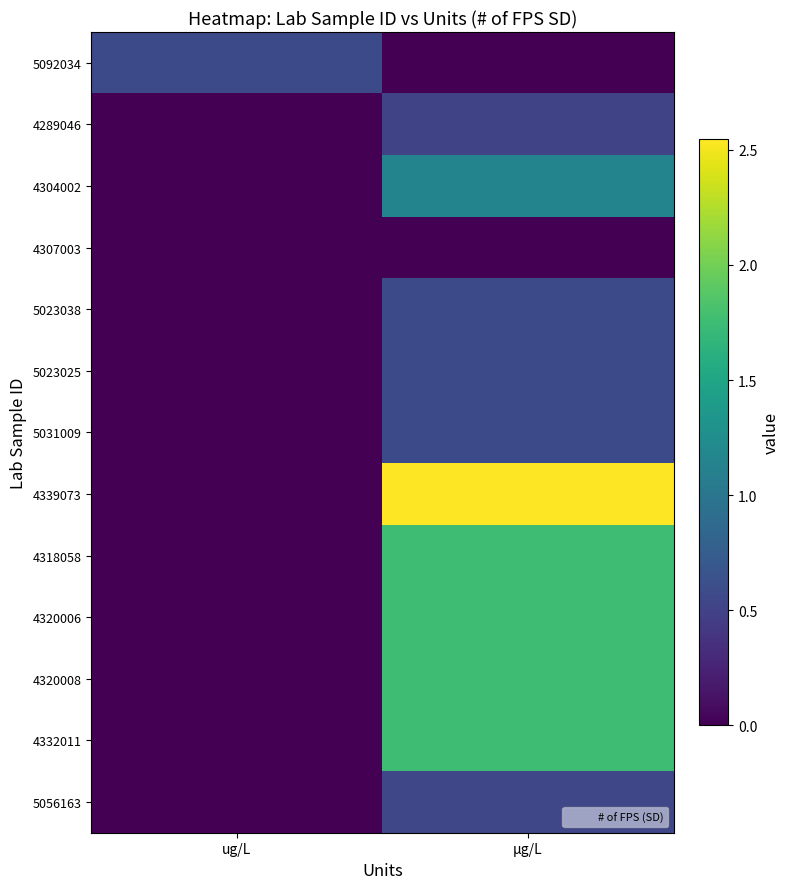

Which series changed the most between ug/L and µg/L?

4339073